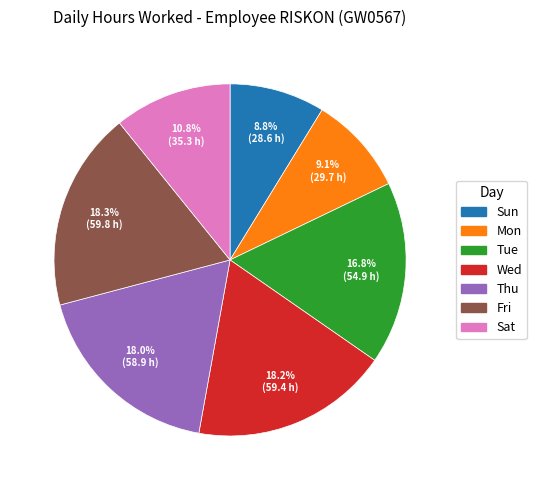

Is there a majority slice in this chart?

No